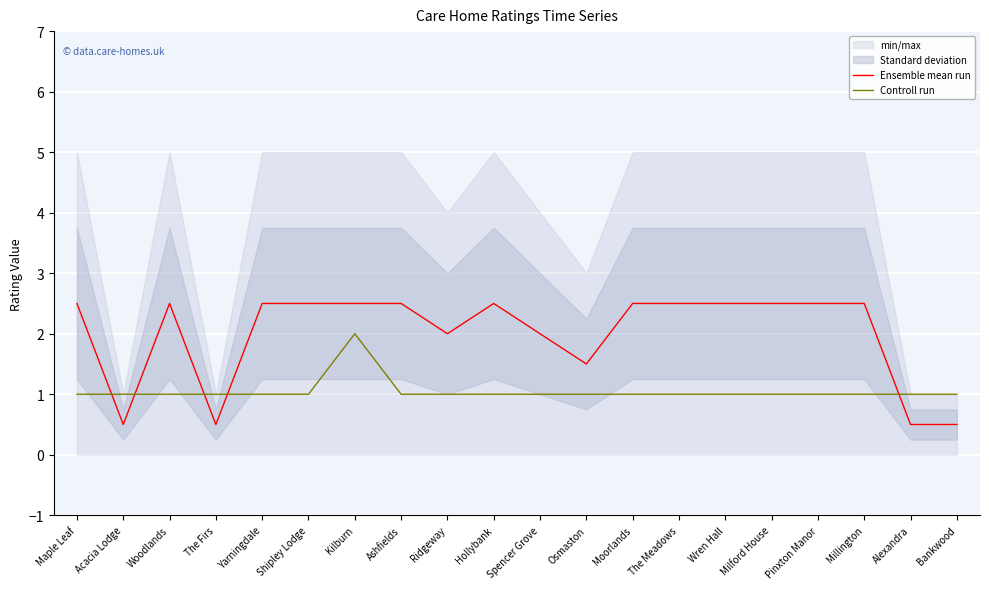

At which category is the sum across all series the highest?

Kilburn